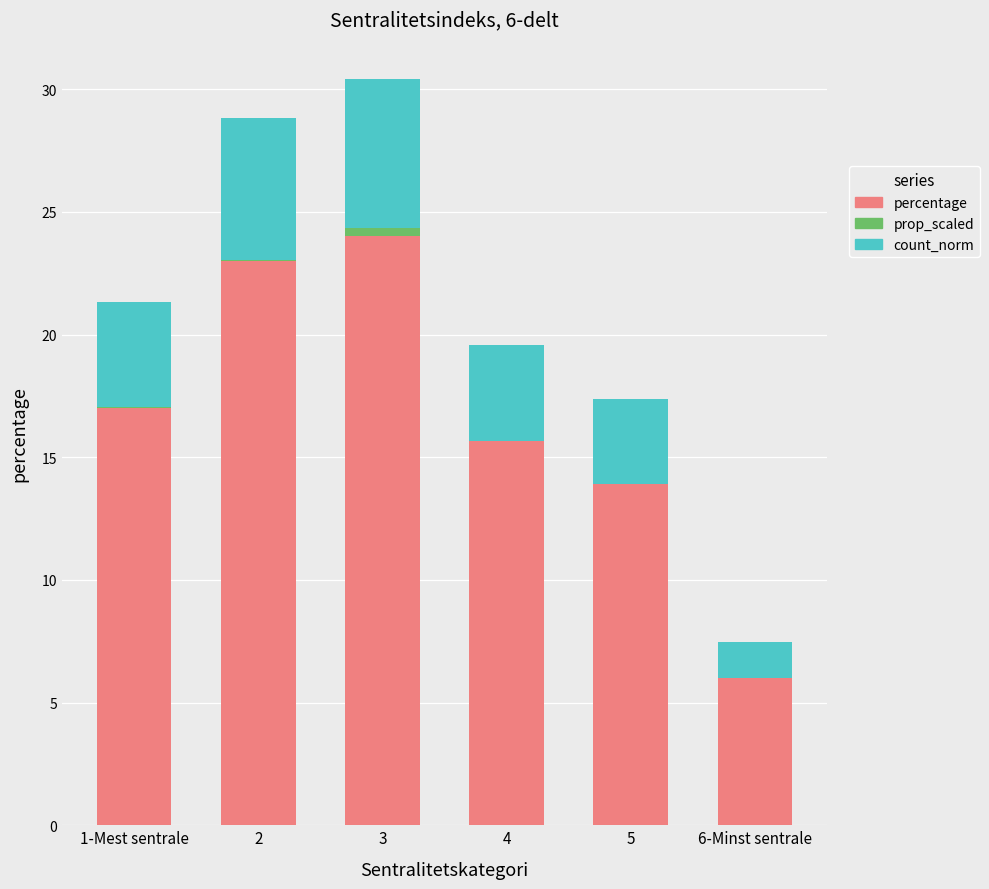

At which category does the chart reach its minimum across all series?

4